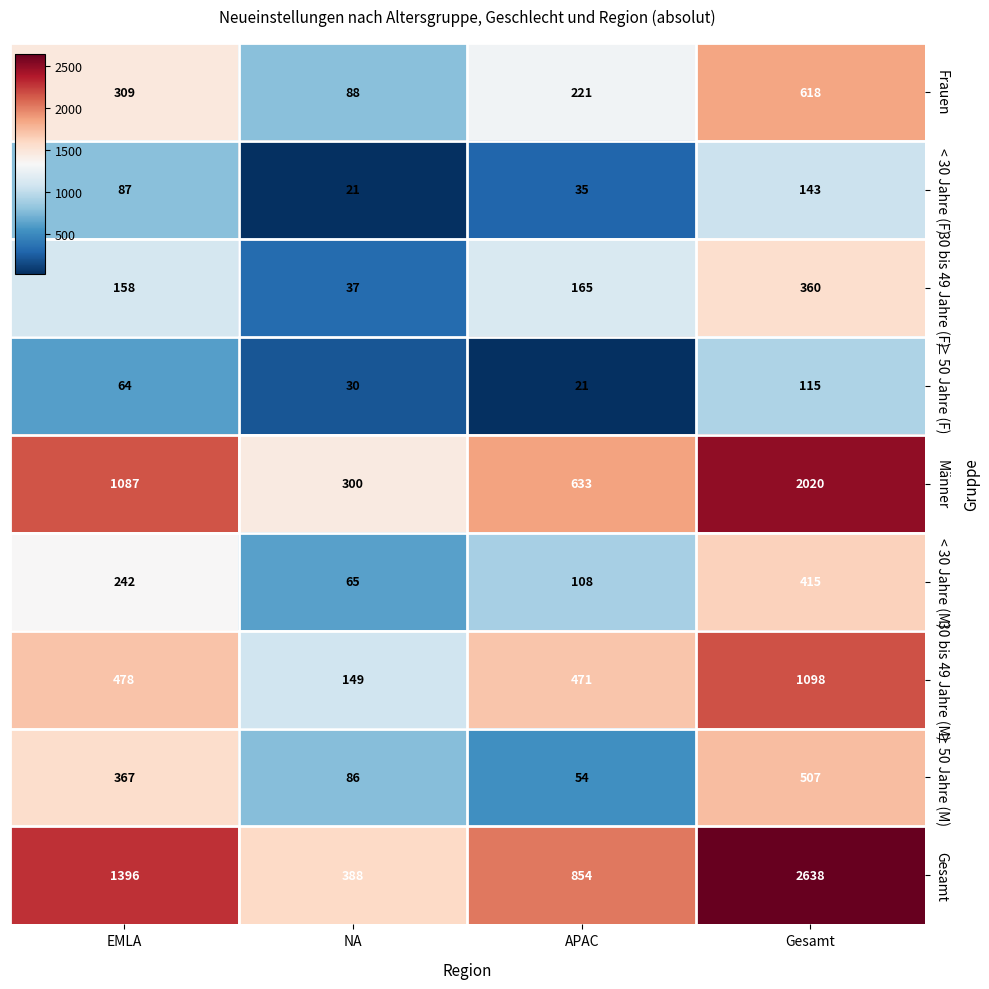

What is the minimum value shown in the chart?

21